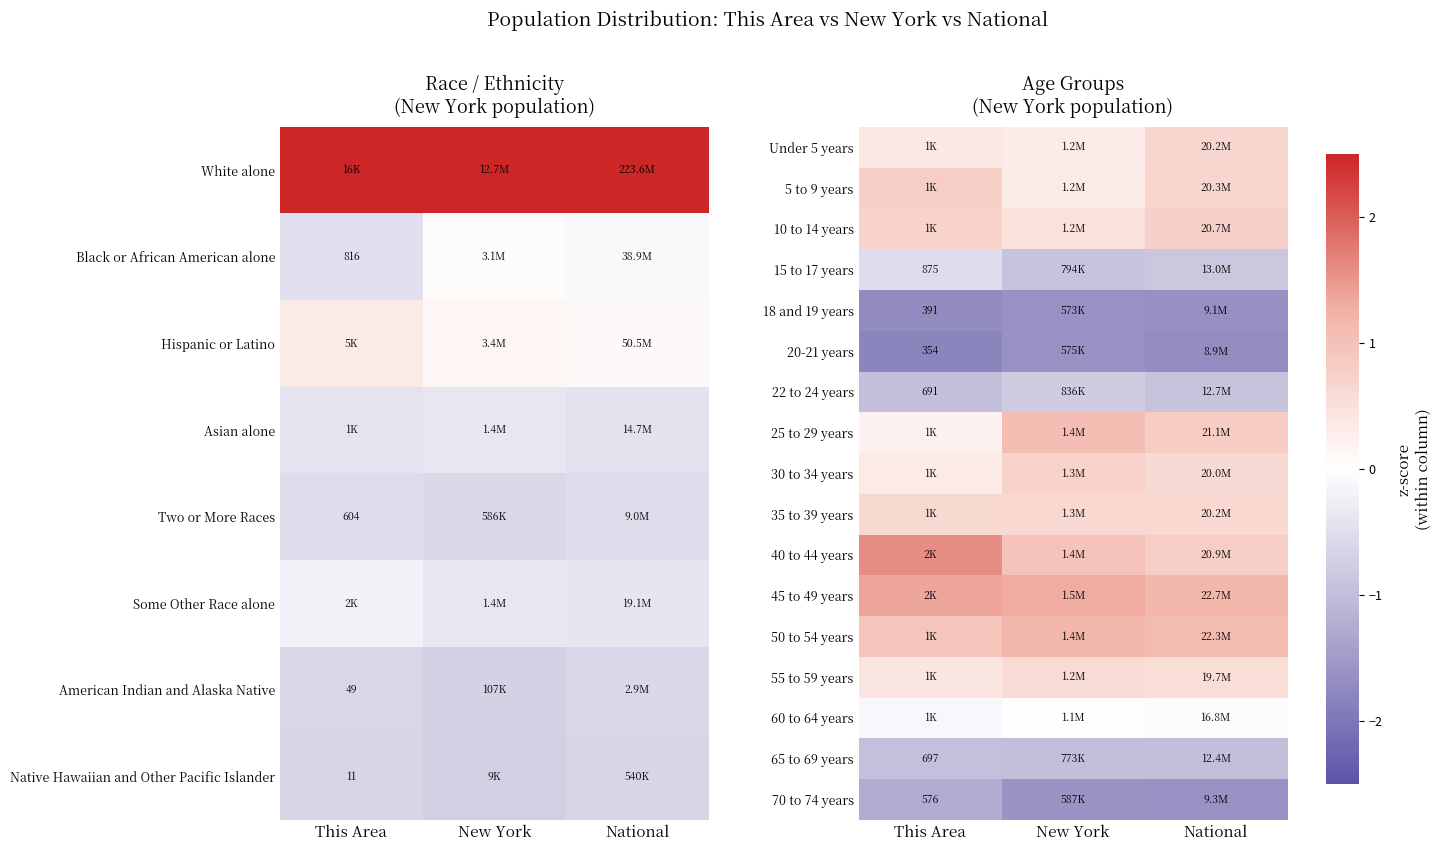

Count the number of data series in this chart.

17